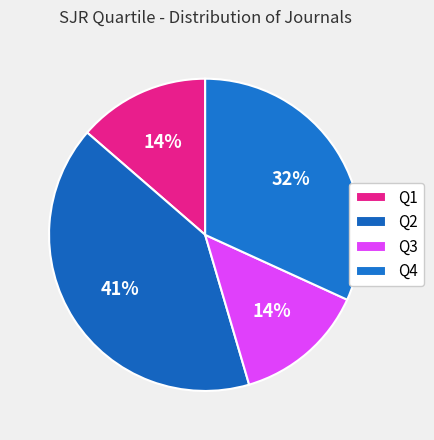

What is the ratio of the value at Q1 to the value at Q2?

0.3